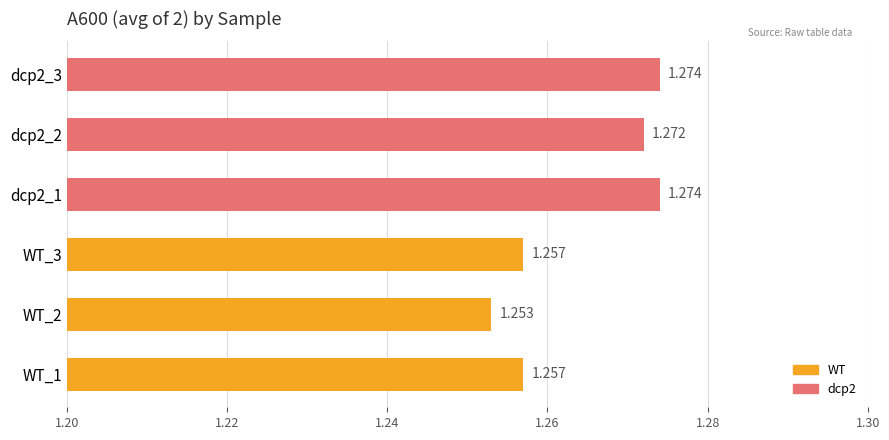

Are the bars horizontal?

Yes